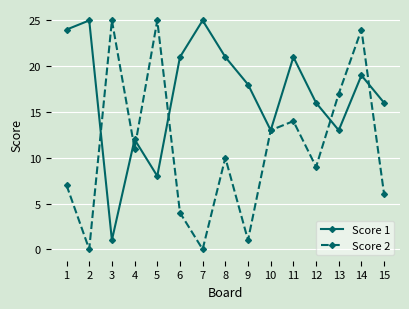

Which series has the largest range (max minus min)?

Score 2